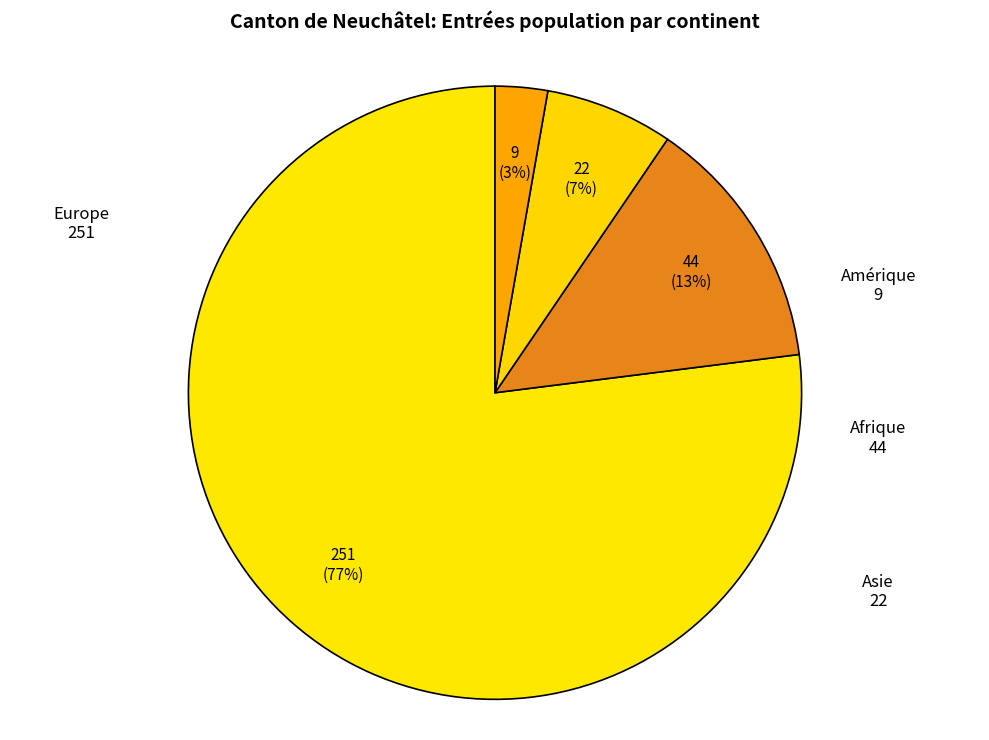

Rank the categories by value from lowest to highest.

Amérique, Asie, Afrique, Europe